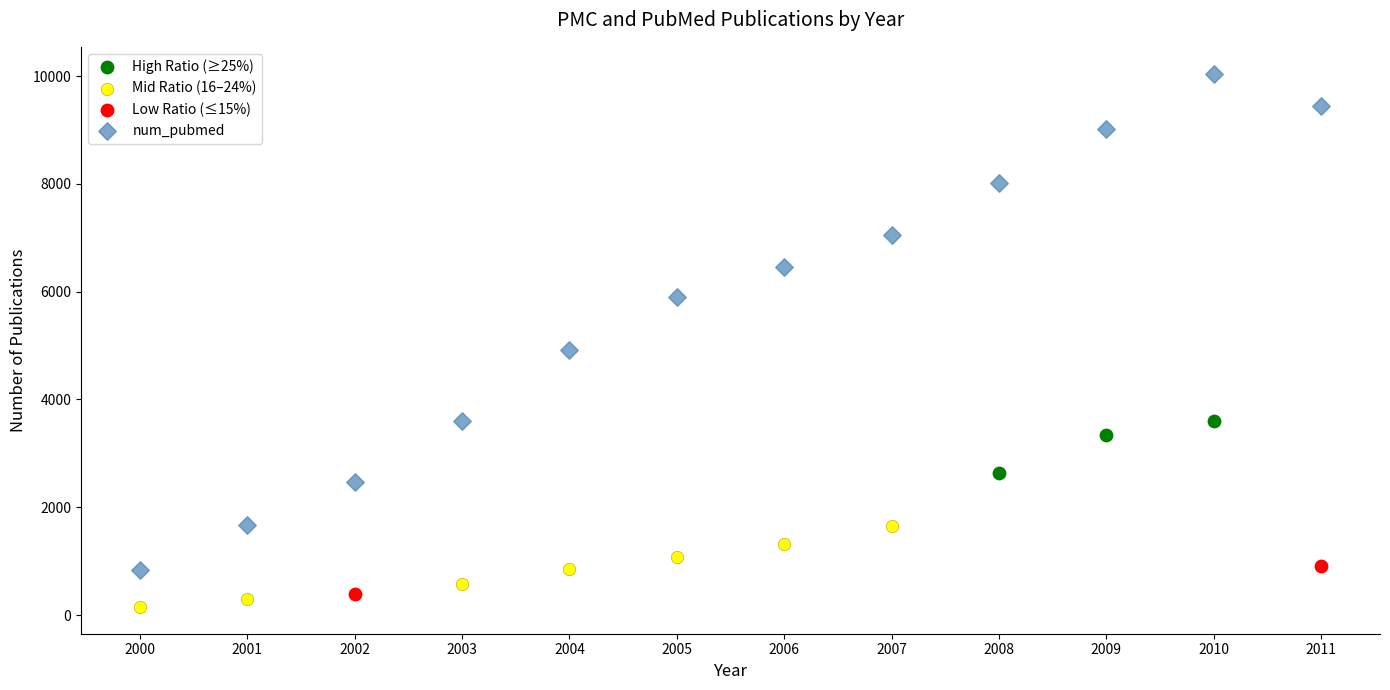

What are all the series names shown in the legend?

High Ratio (≥25%), Mid Ratio (16–24%), Low Ratio (≤15%), num_pubmed